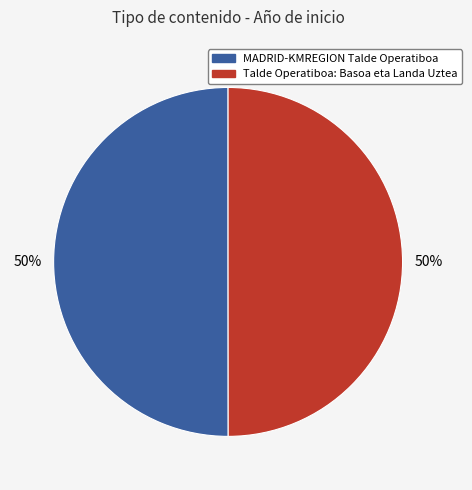

To the nearest percent, what percentage of the pie is Talde Operatiboa: Basoa eta Landa Uztea?

50%